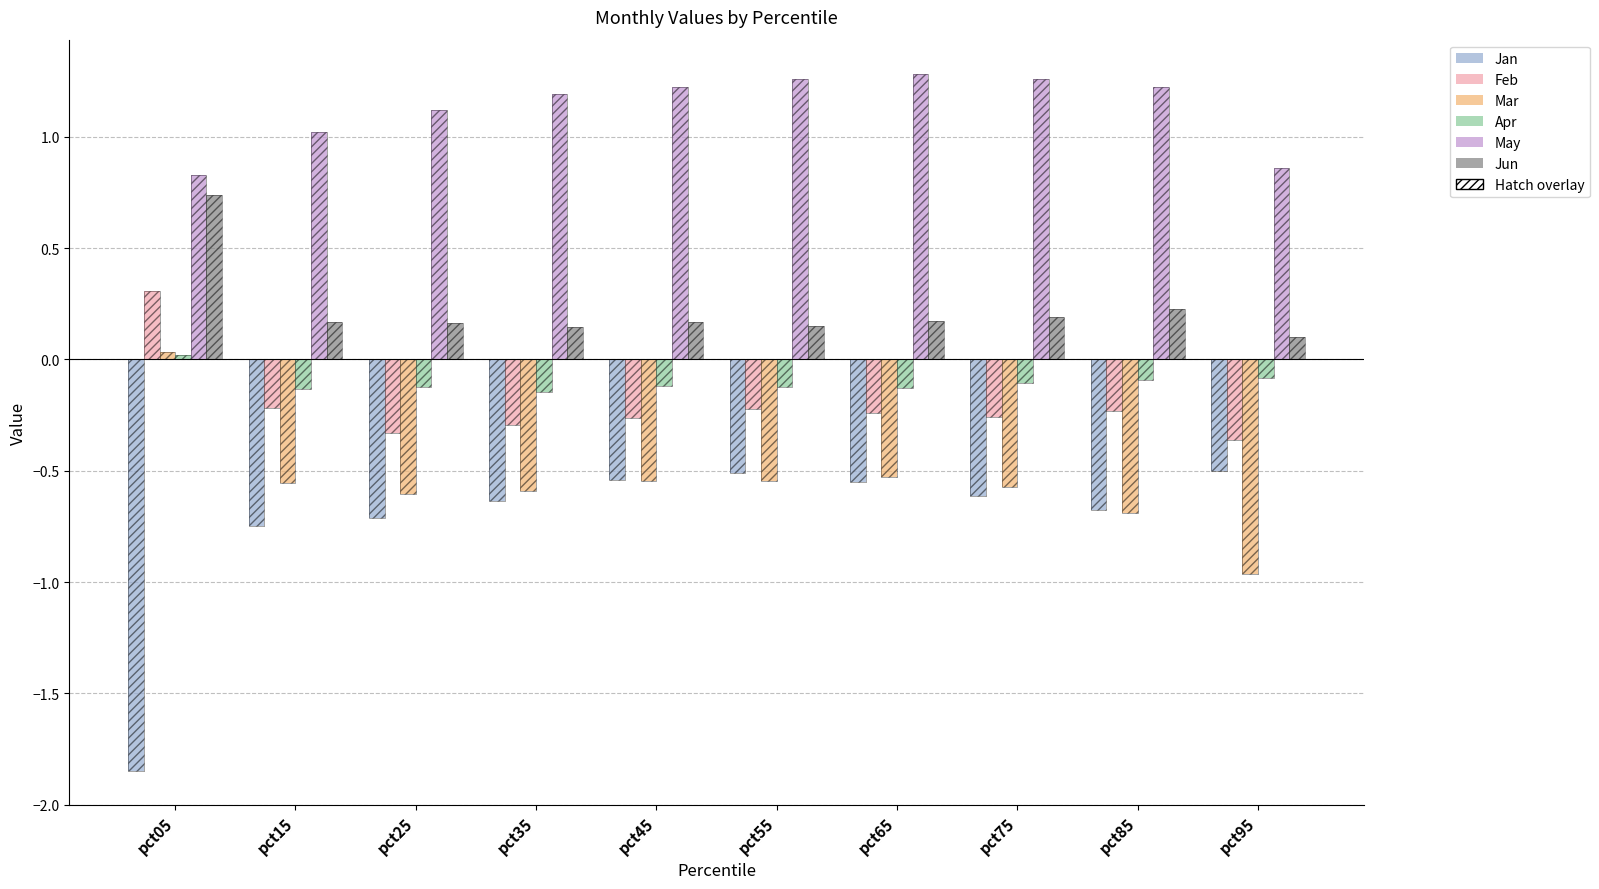

What is the value of the Feb bar at the 9th from the left?

-0.2